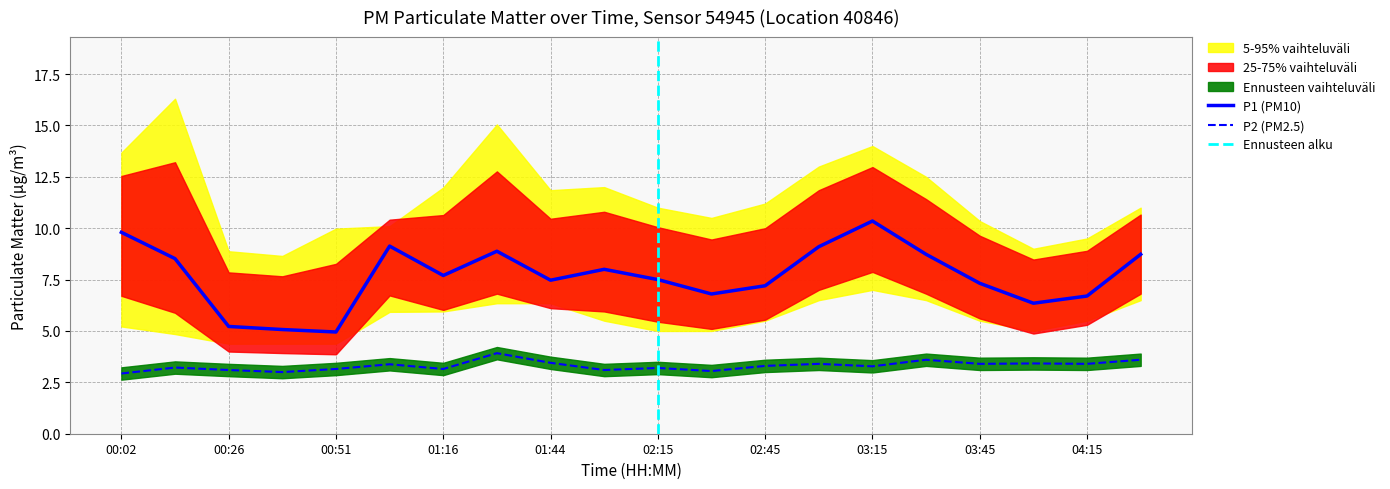

How many categories are shown in the chart?

20